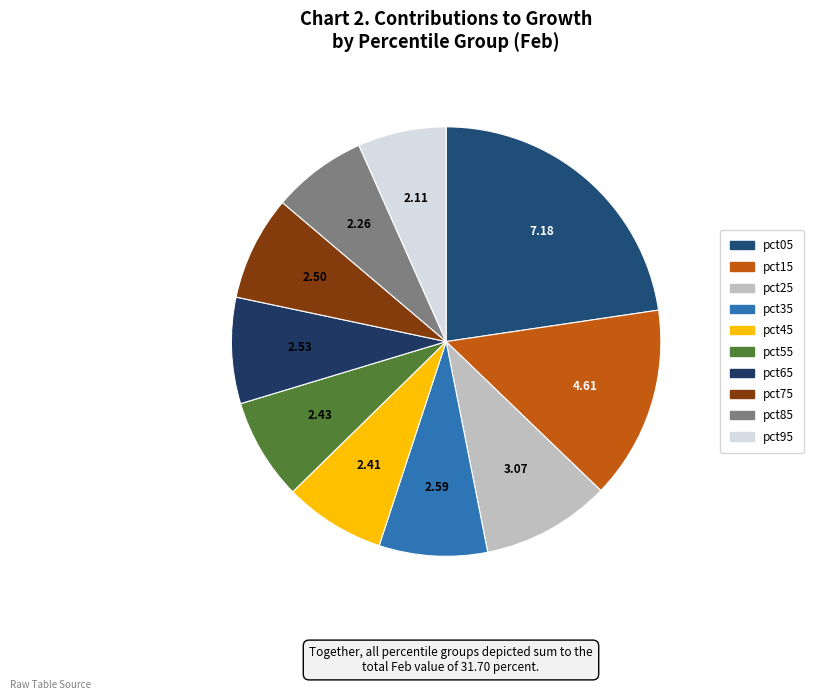

How many slices are in this pie chart?

10